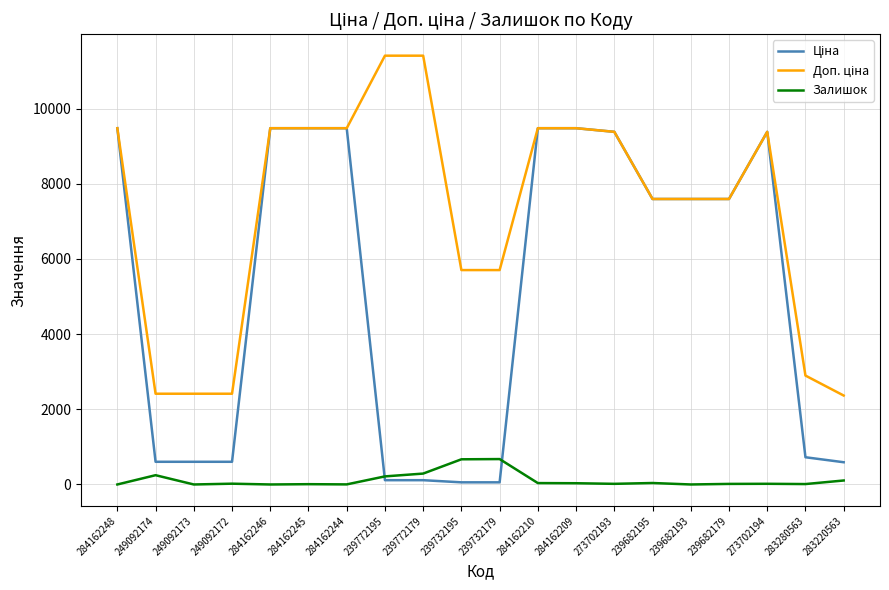

The Залишок series shows 17.0 at 273702193. True or false?

True